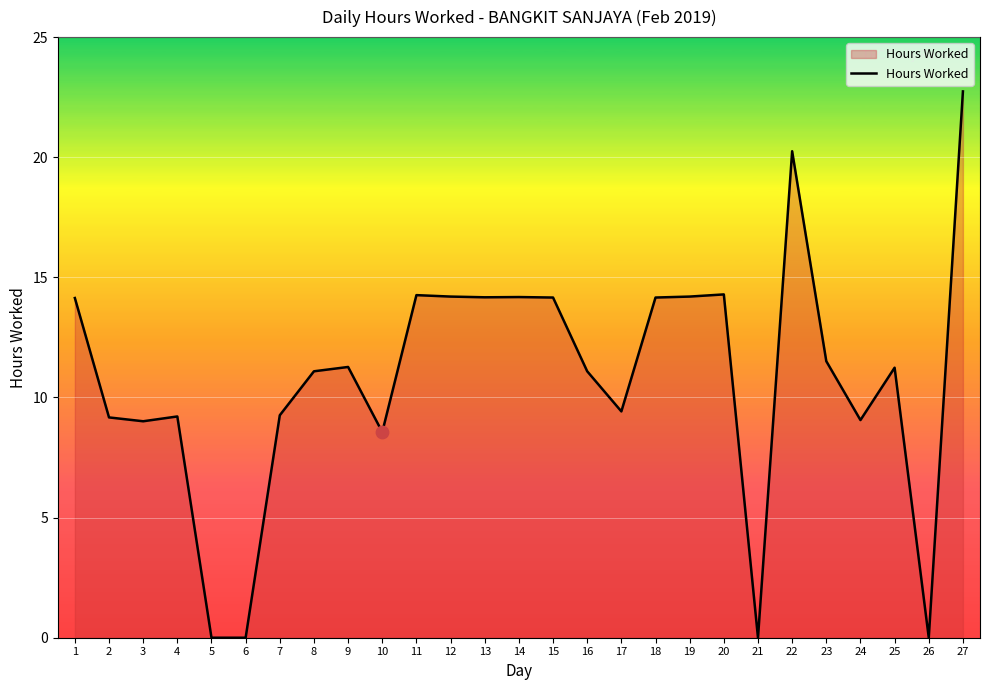

What is the change in value from 11 to 14?

-0.1